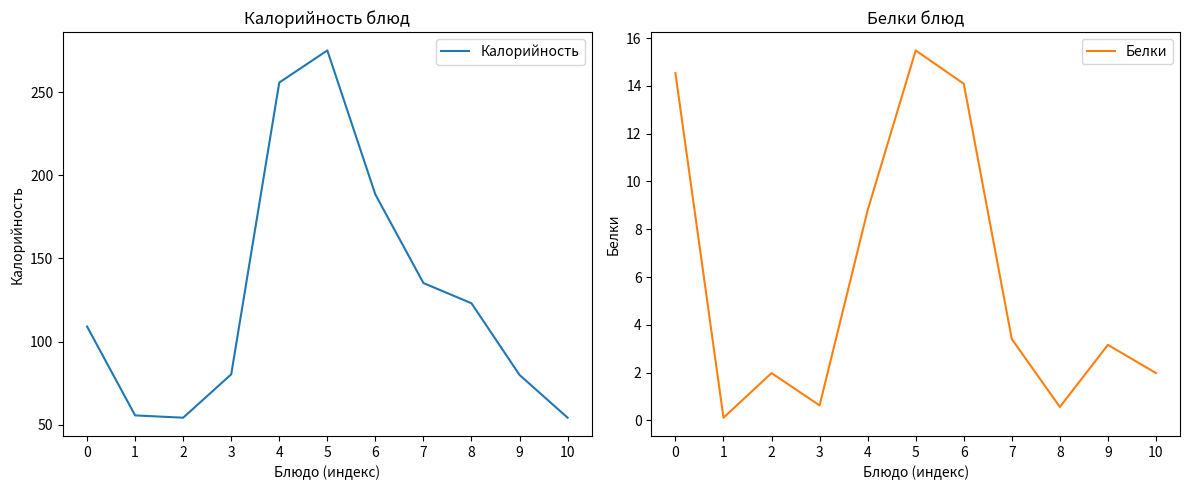

True or false: Калорийность has a value of 266.4 at 6.

False